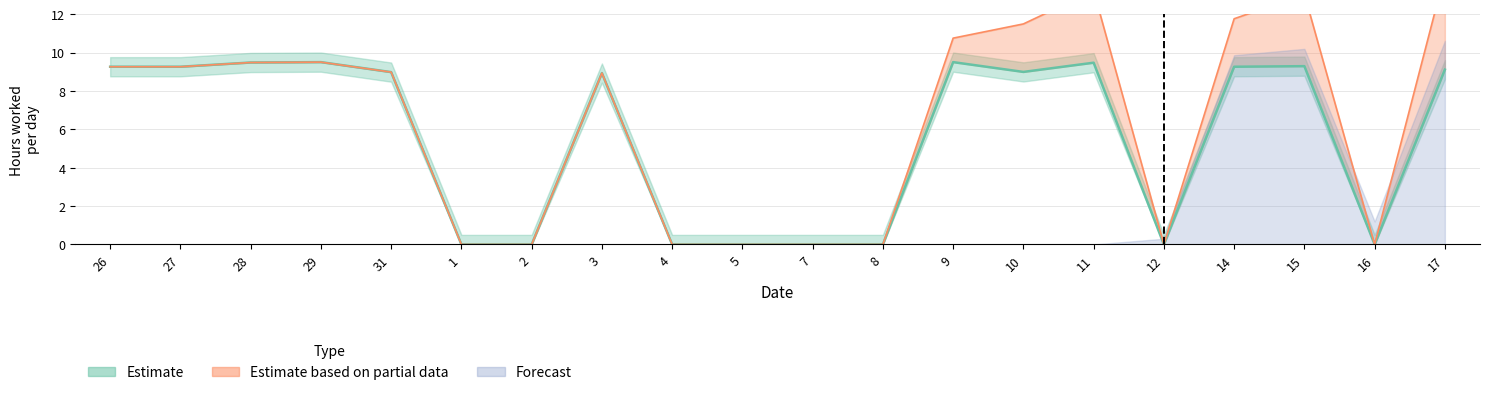

In Estimate, how many points are lower than both neighbors (excluding endpoints)?

3